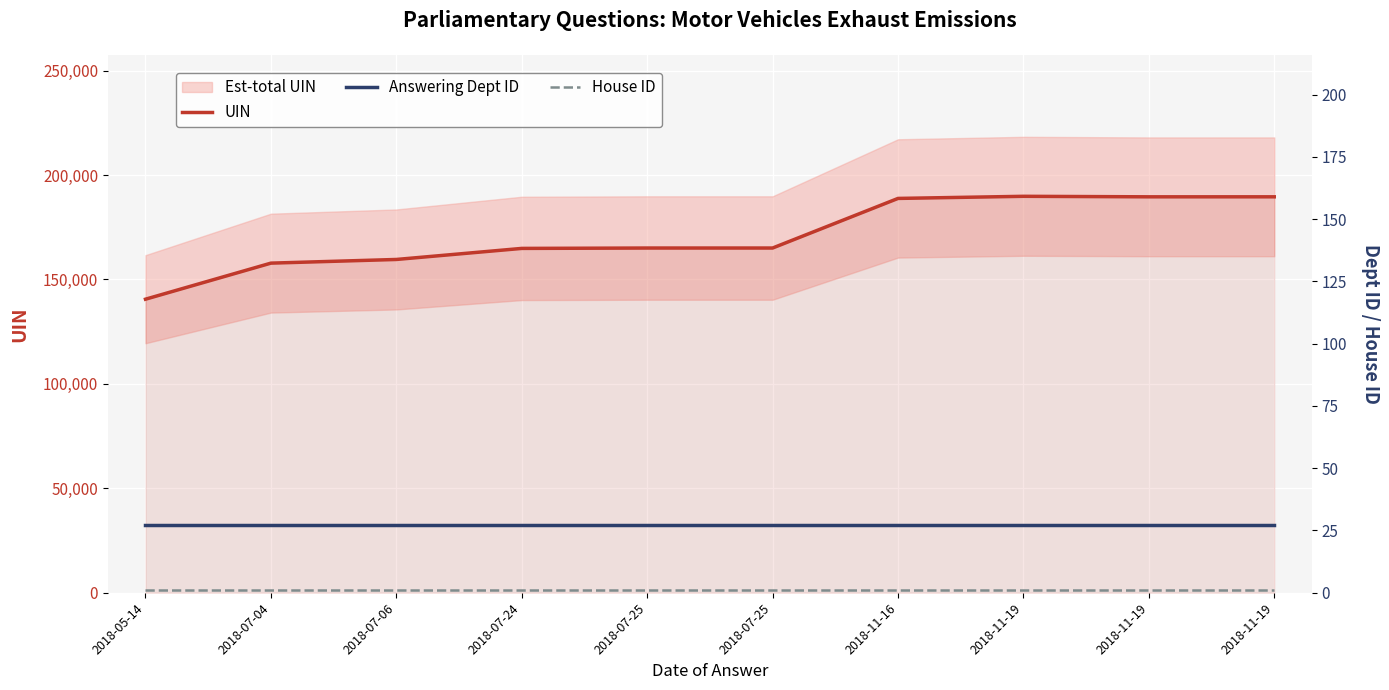

True or false: UIN and House ID cross at least once.

False